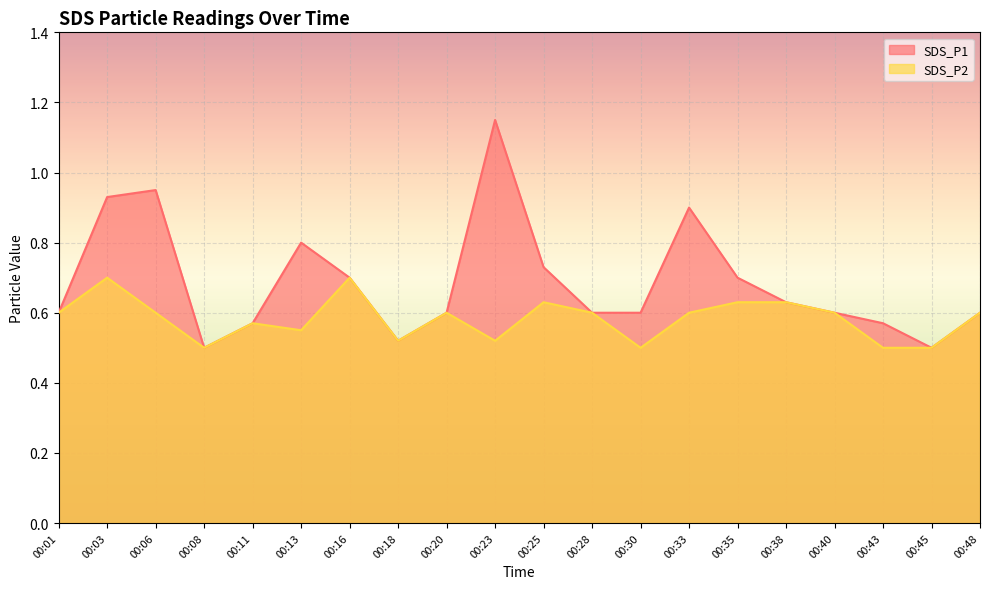

True or false: SDS_P2 and SDS_P1 intersect in this chart.

False